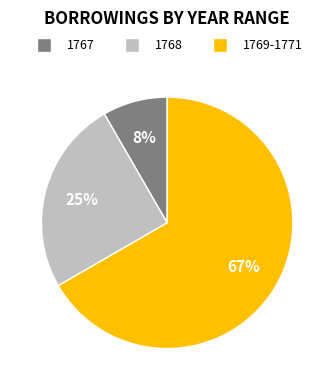

Which category has the biggest portion of the pie?

1769-1771